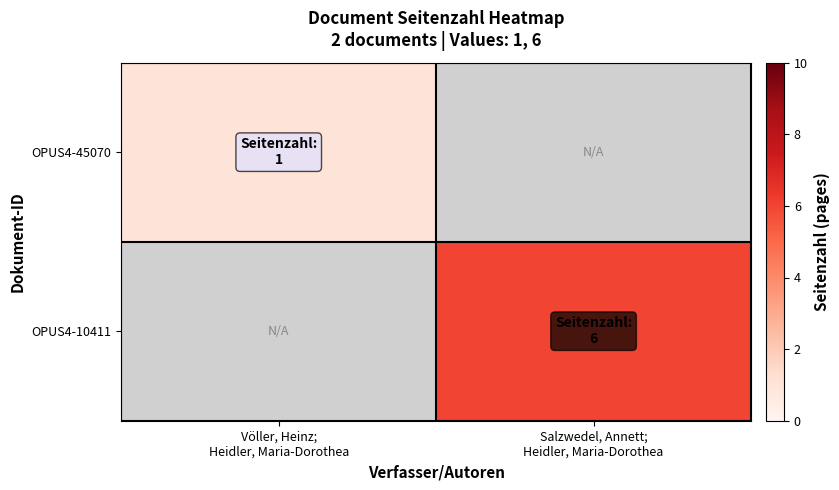

Rank the series at Völler, Heinz; Heidler, Maria-Dorothea from highest to lowest value.

OPUS4-45070, OPUS4-10411